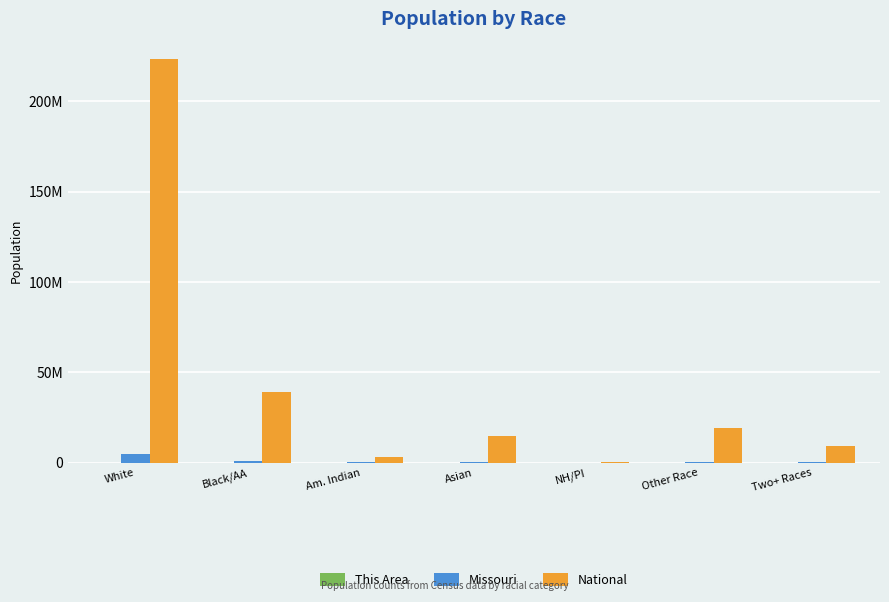

Which category has the highest value across all series?

White